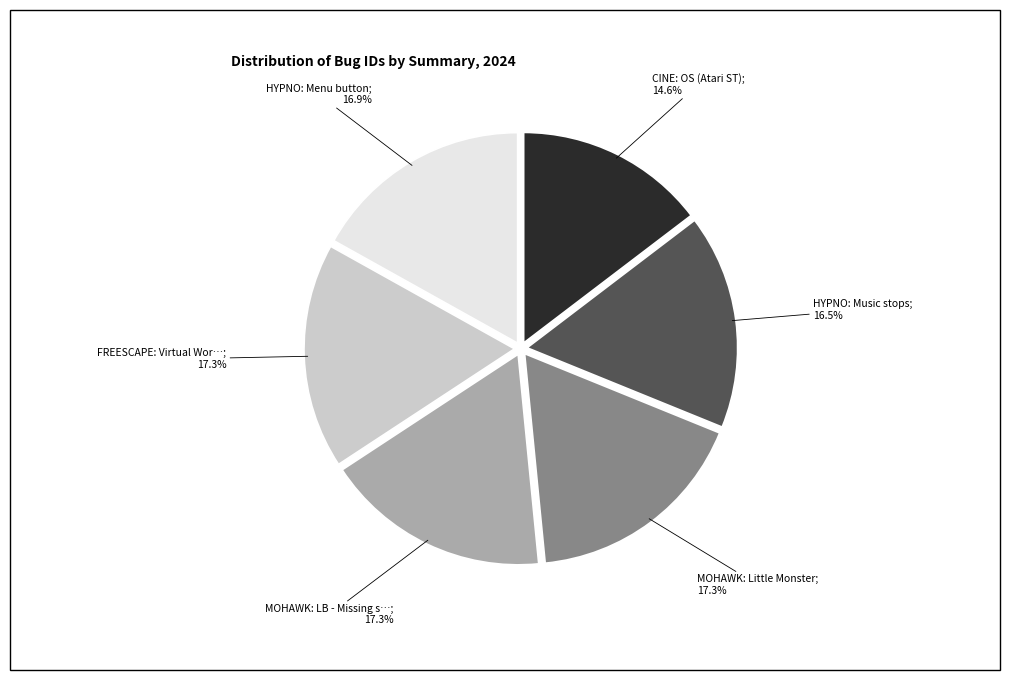

Is there a majority slice in this chart?

No